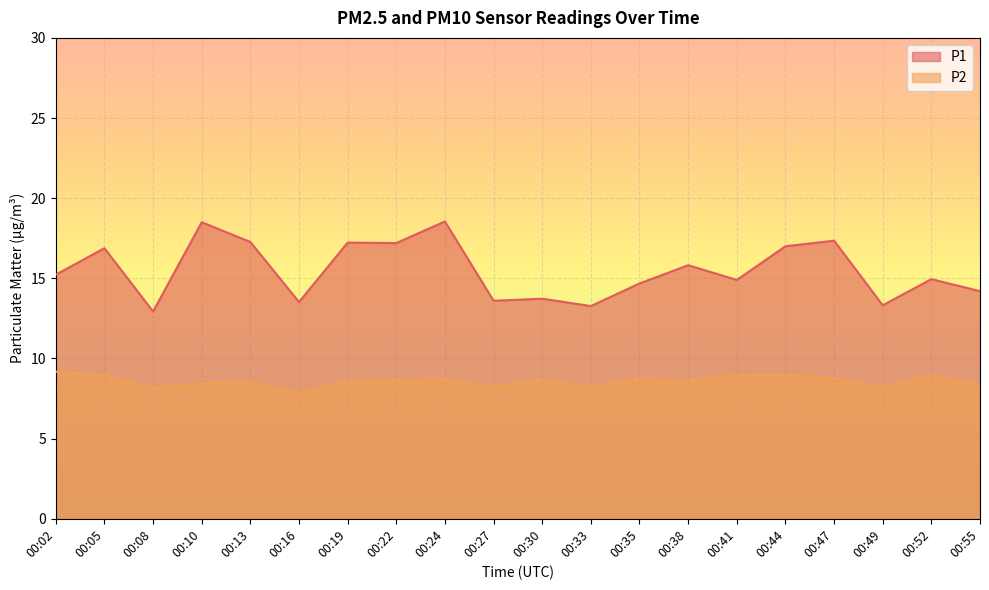

At which category does the chart reach its minimum across all series?

00:16